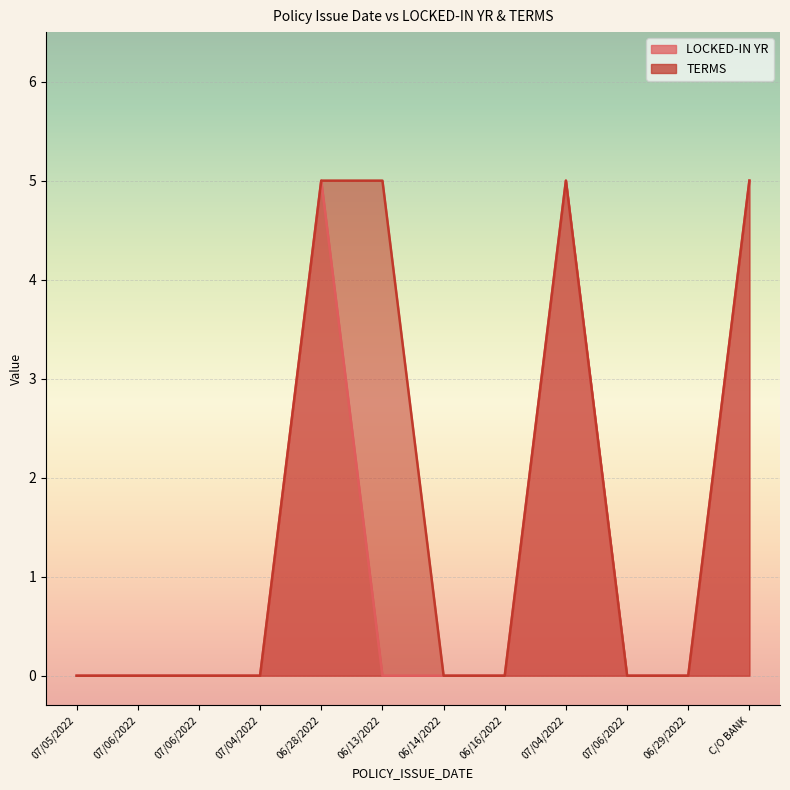

True or false: LOCKED-IN YR has more than 2 interior local peaks.

False